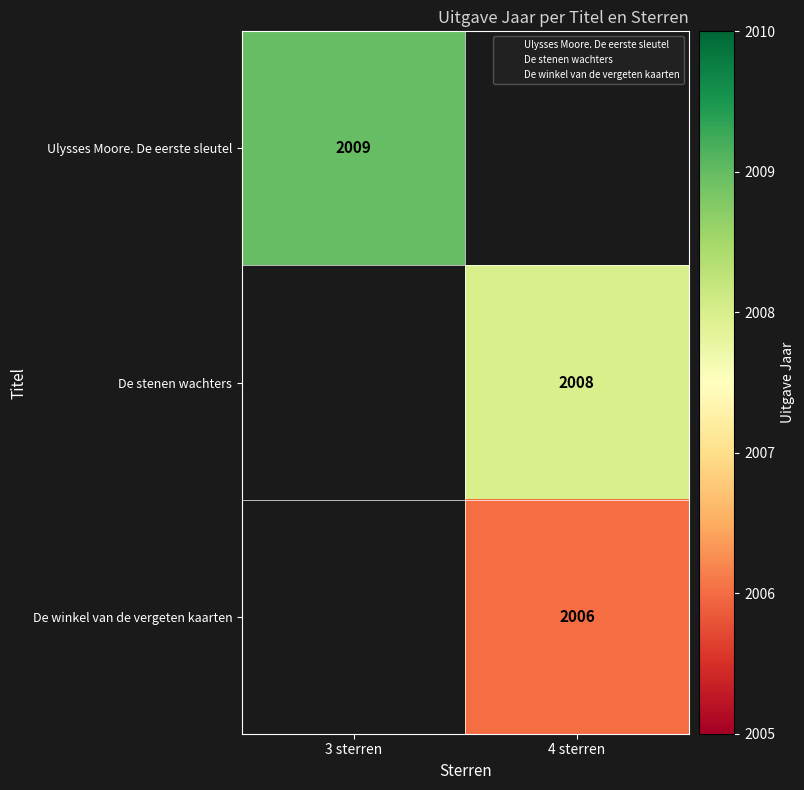

Between 3 sterren and 4 sterren, which is larger?

4 sterren